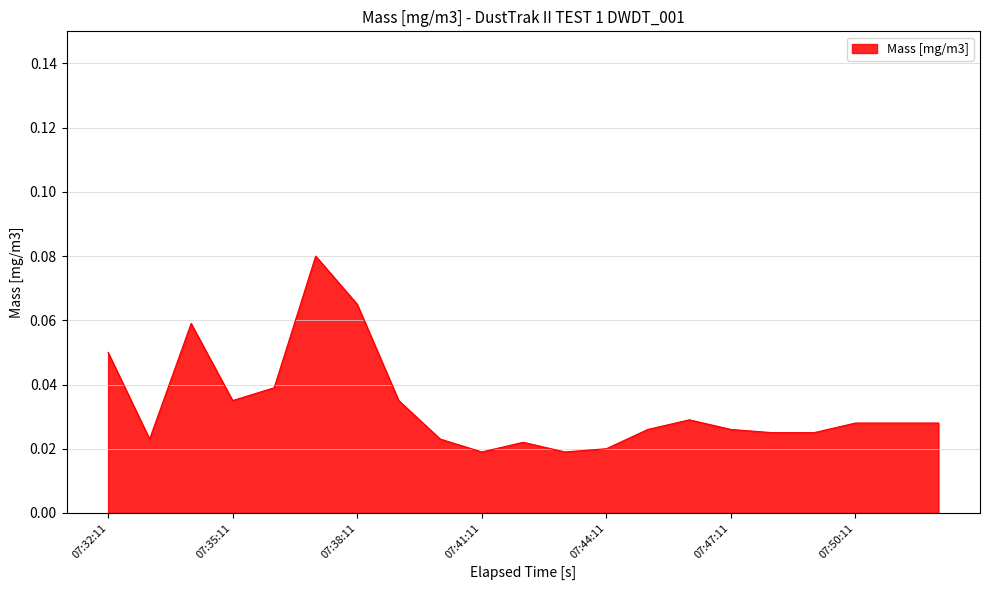

Is this an area chart (filled region under the line)?

Yes